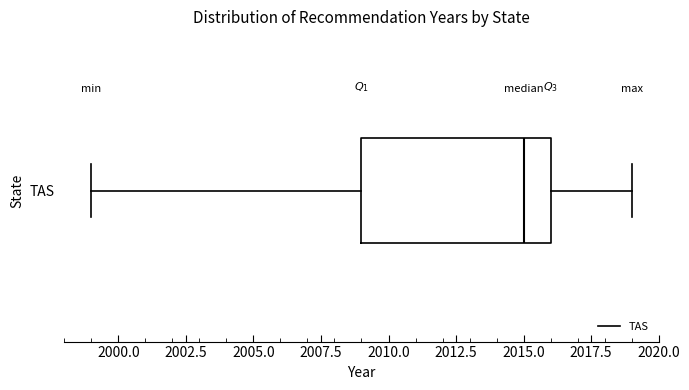

Read this box plot against the x-axis: the position of the median line, the range covered by the box, and the ends of both whiskers. The values are not printed on the chart, so give them approximately, as read against the axis.

median 2015, box 2009 to 2016, whiskers 1999 to 2019